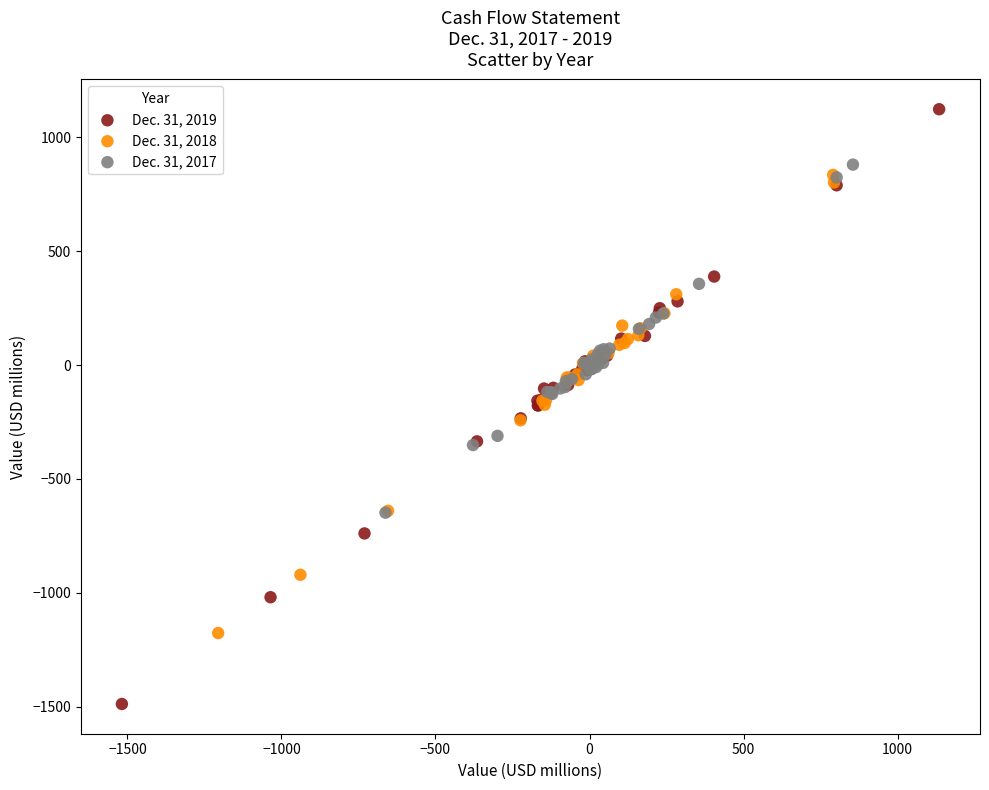

Which series has the largest Y range (max minus min)?

Dec. 31, 2019